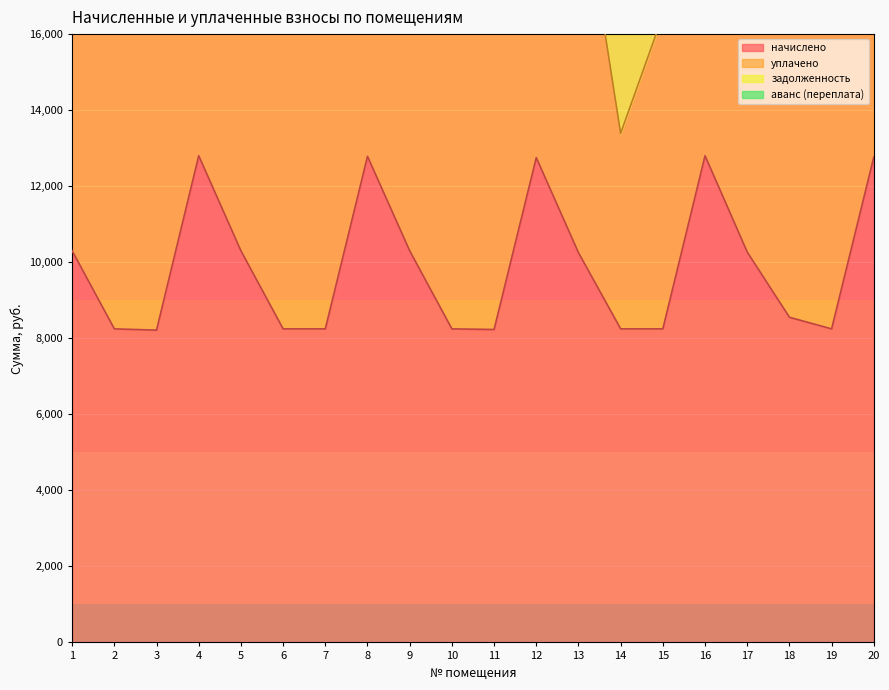

What is the minimum value for начислено?

8213.8